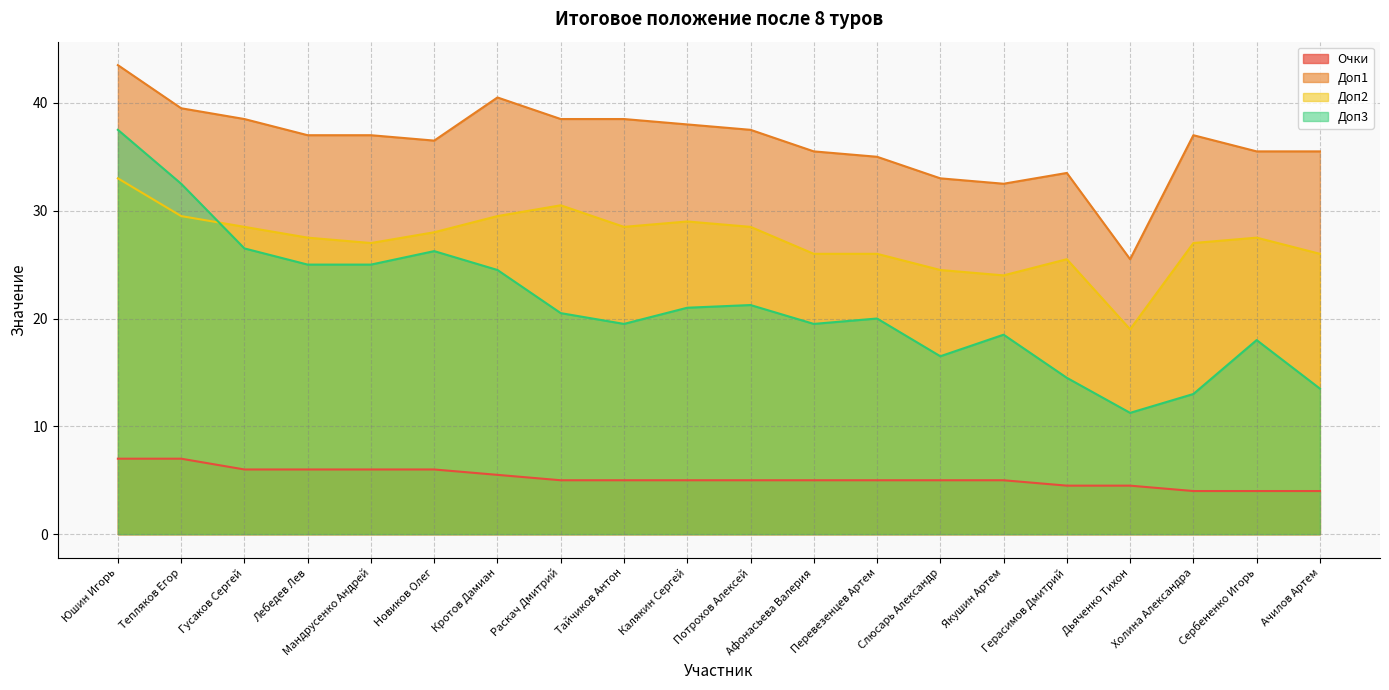

List the series in order of their overall mean, highest first.

Доп1, Доп2, Доп3, Очки